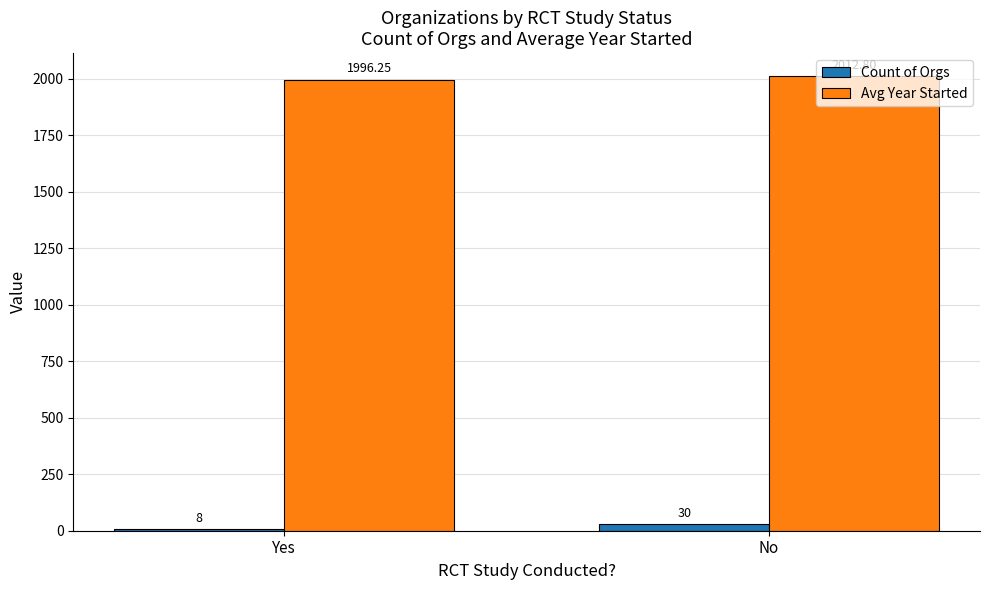

Is it true that Avg Year Started equals 2606.2 at Yes?

False